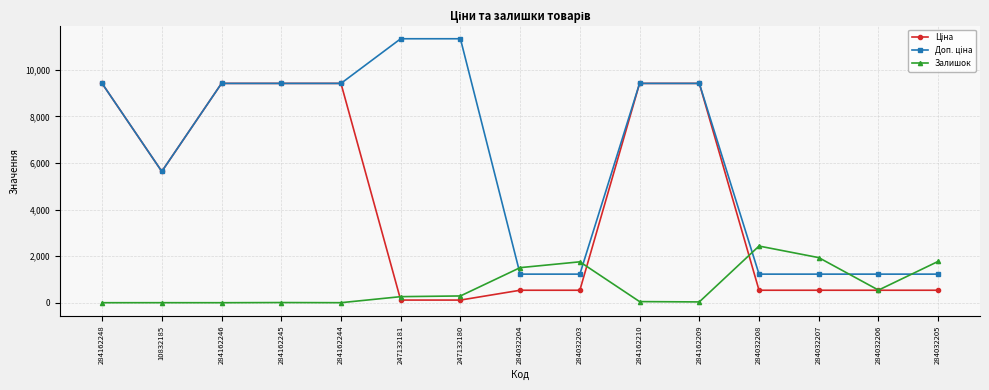

What is the difference between the highest and lowest values at 284032207?

1400.6